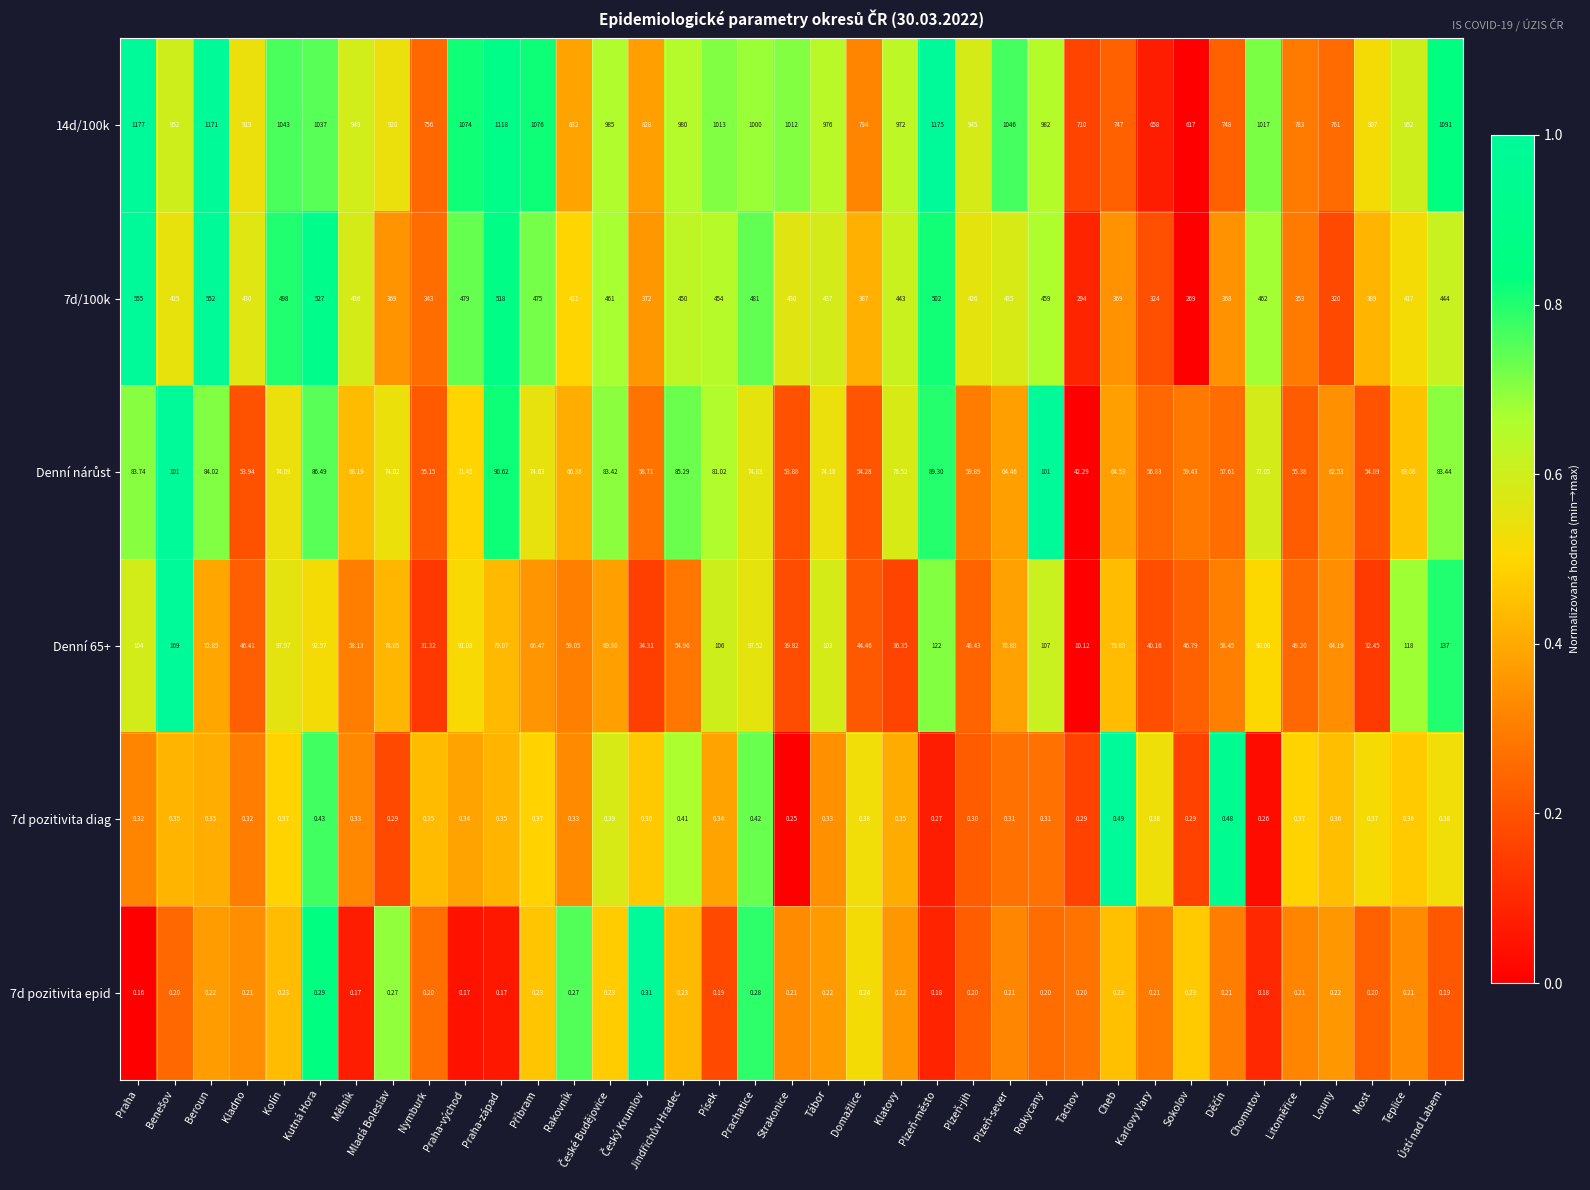

Which label corresponds to the smallest value in the chart?

Praha